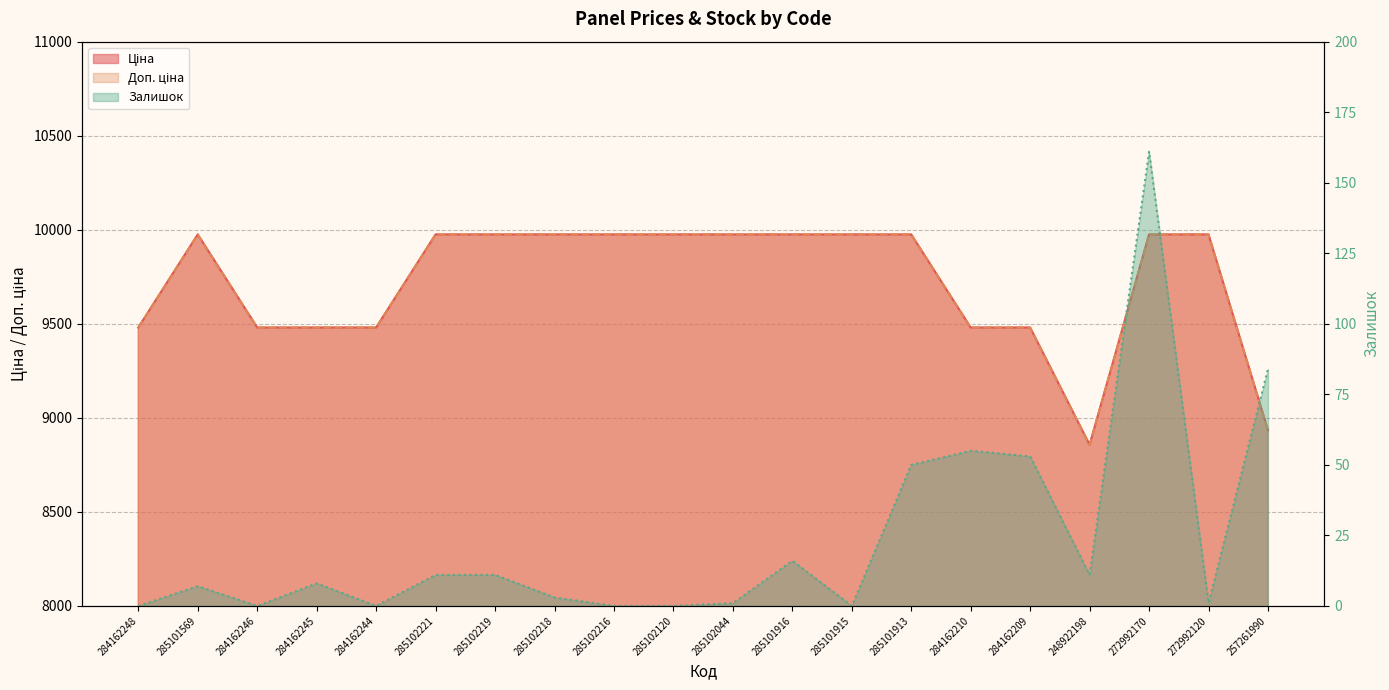

True or false: Ціна and Доп. ціна intersect in this chart.

False